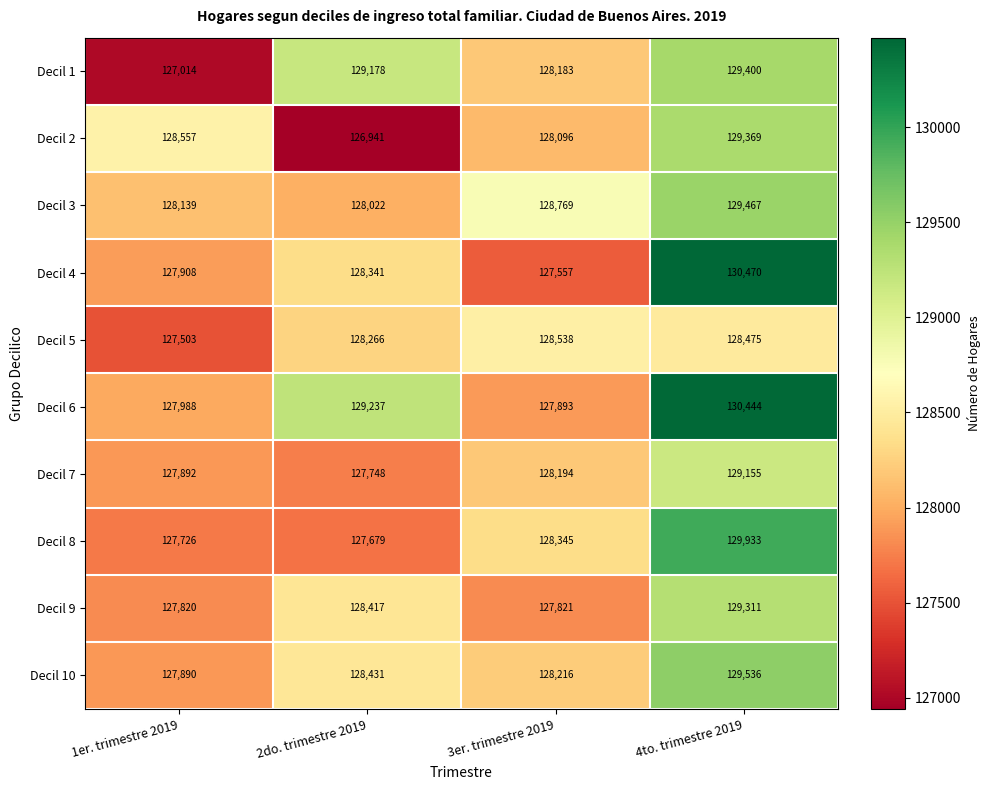

Rank the series by their maximum value, from lowest to highest.

Decil 5, Decil 7, Decil 9, Decil 2, Decil 1, Decil 3, Decil 10, Decil 8, Decil 6, Decil 4